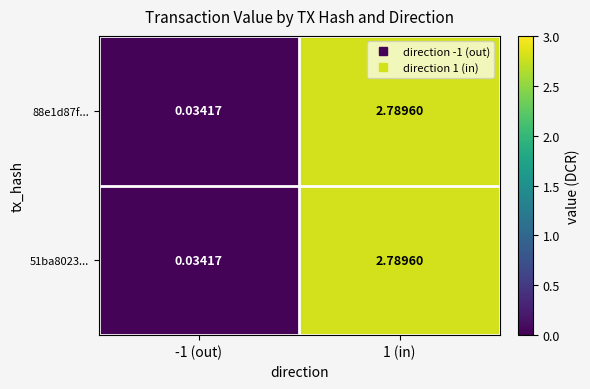

How many data points in 51ba8023... are above 2?

1